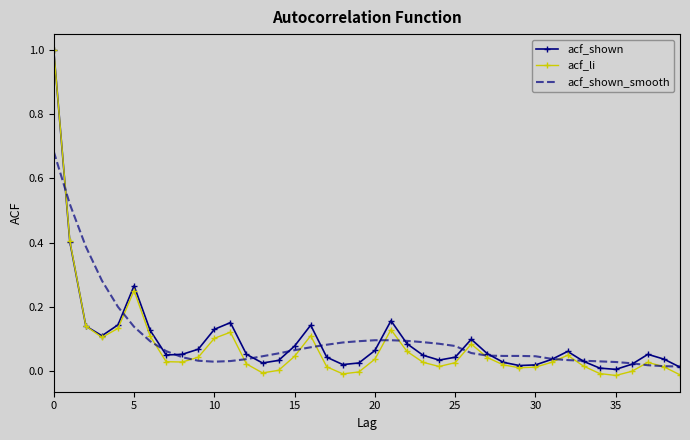

What is the maximum value shown in the chart?

1.0